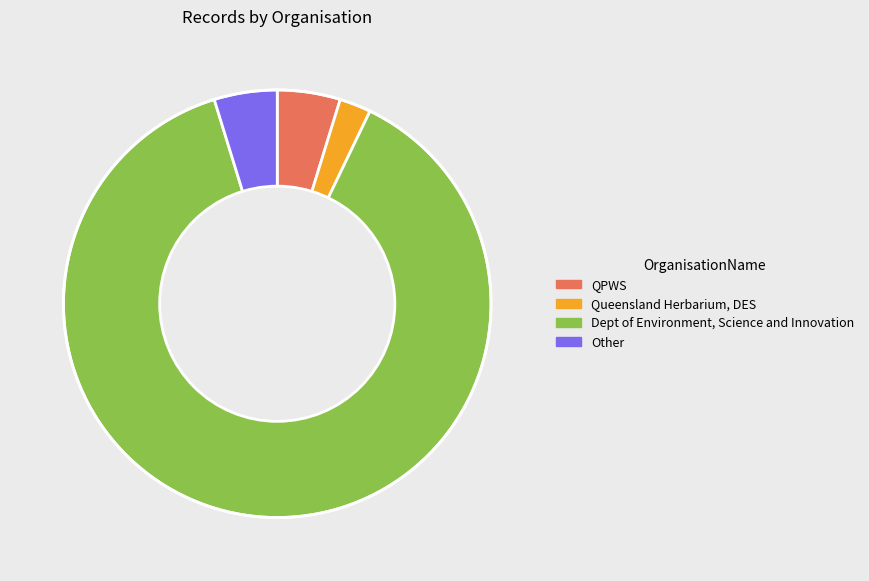

Combined, do QPWS and Other account for over 50%?

No